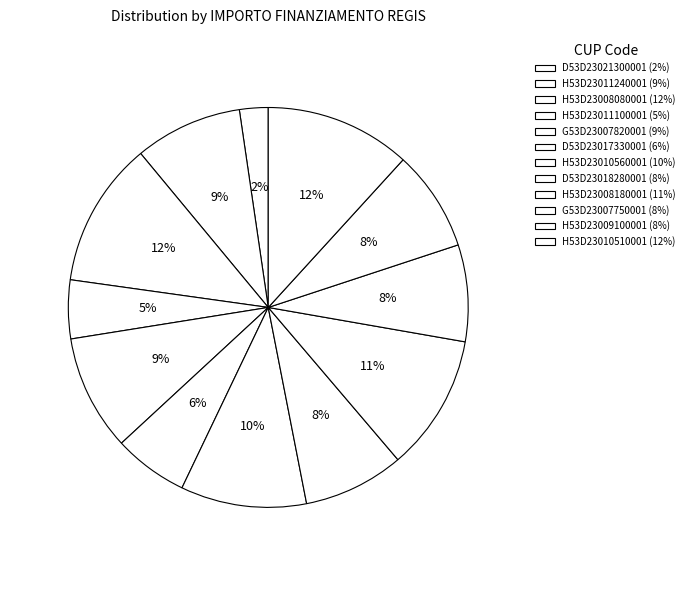

How much of the chart is everything except H53D23011240001?

91.3%